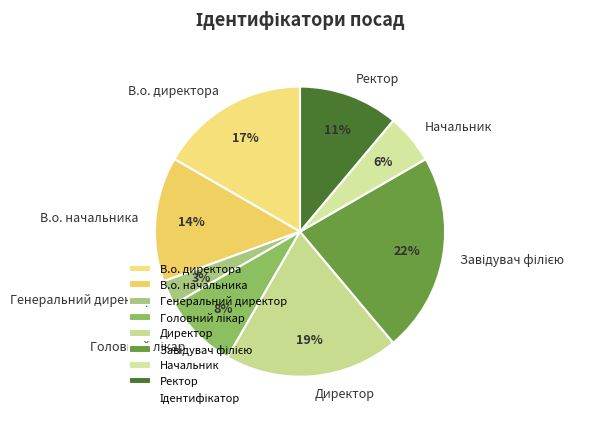

Do Директор and Ректор together represent more than half of the pie?

No